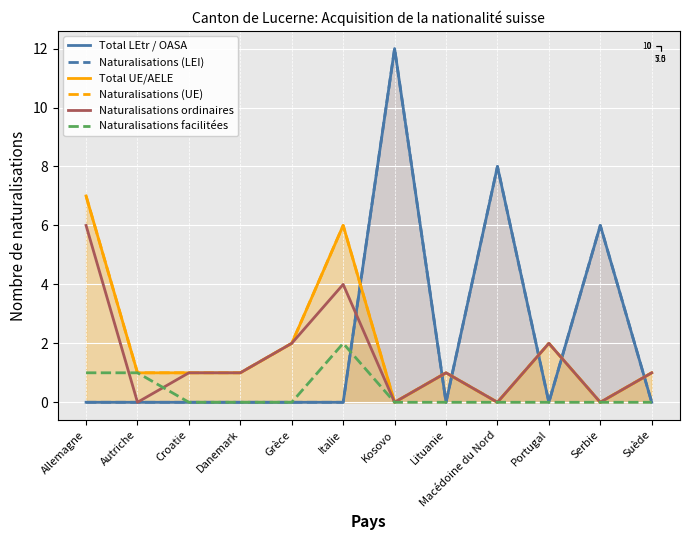

In Naturalisations facilitées, how many points are higher than both neighbors (excluding endpoints)?

1